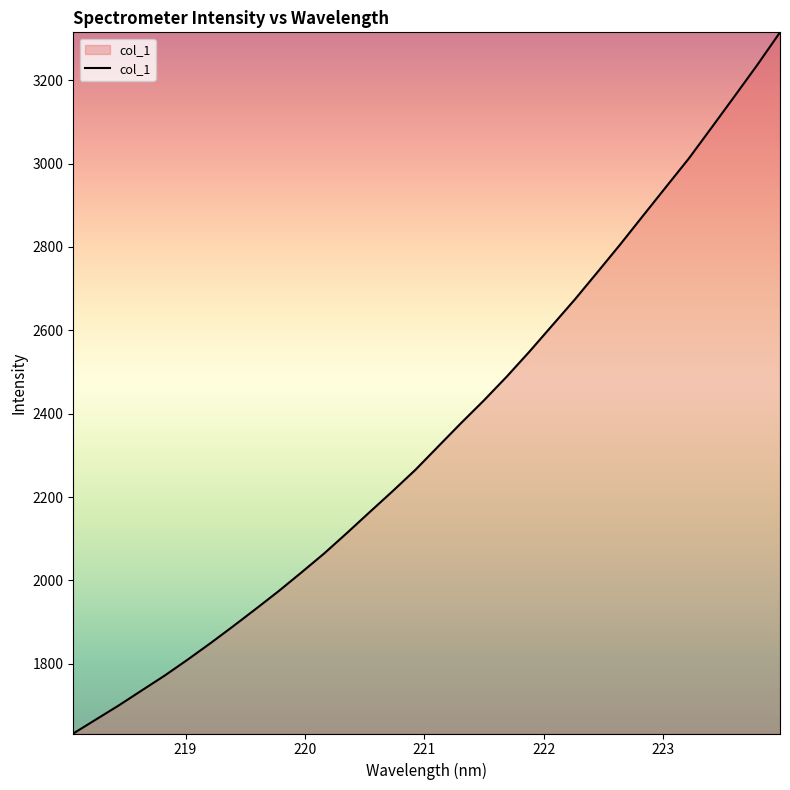

What is the greatest value displayed?

3314.8